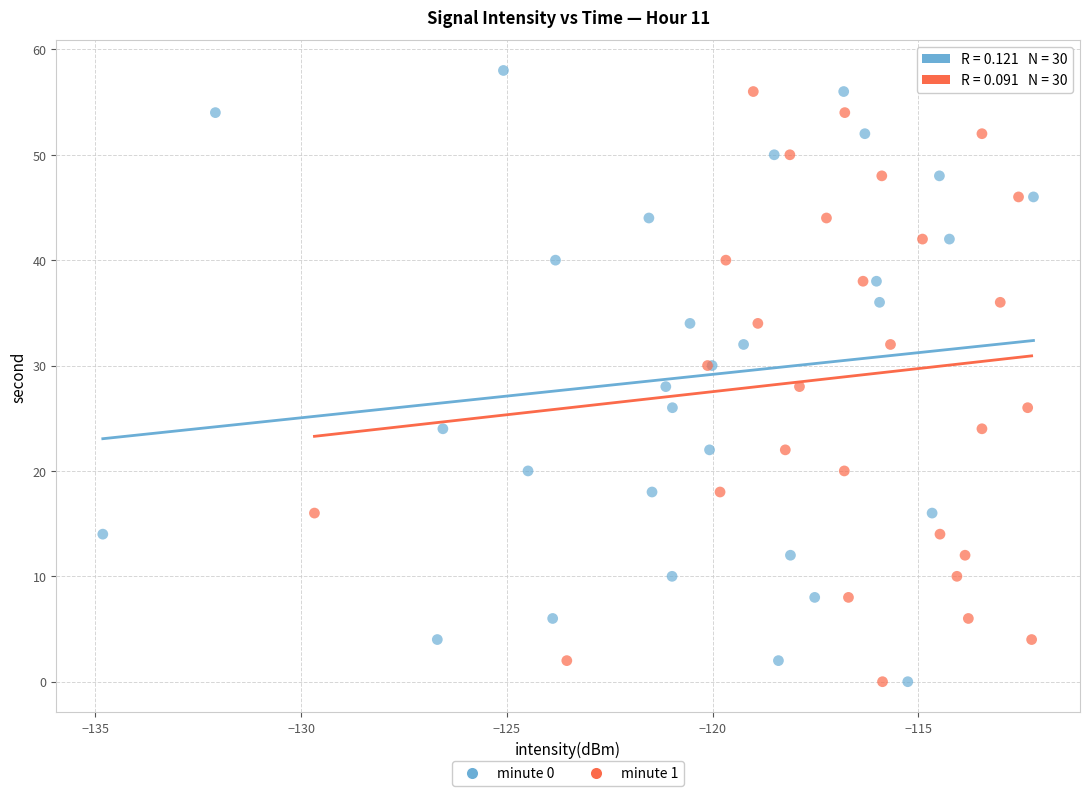

What are all the series names shown in the legend?

minute 0, minute 1